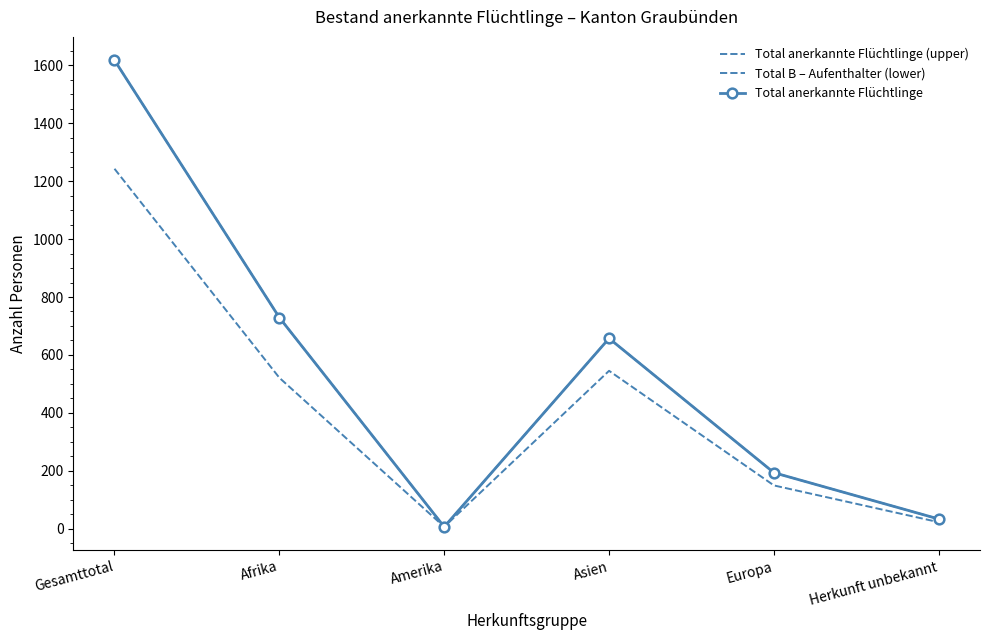

How many interior local peaks does the Total B – Aufenthalter (lower) series have?

1